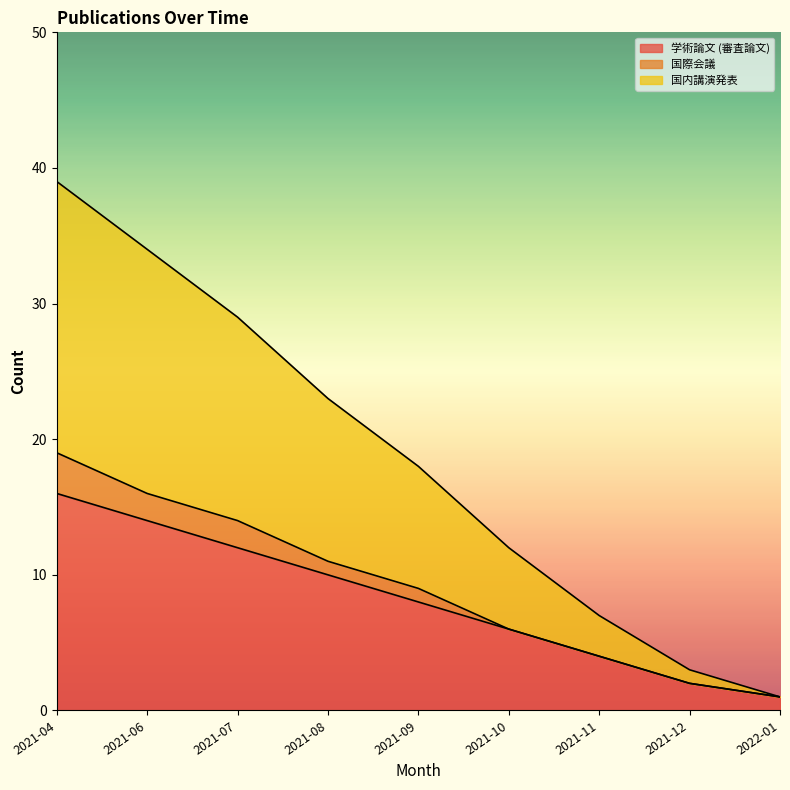

What is the average value of the 学術論文 (審査論文) series?

8